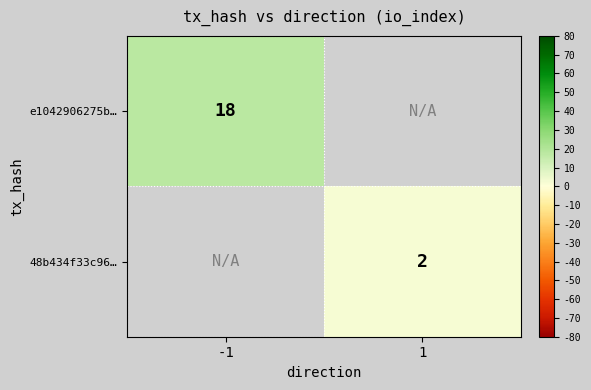

True or false: 48b434f33c96… has a value of 1.2 at 1.

False